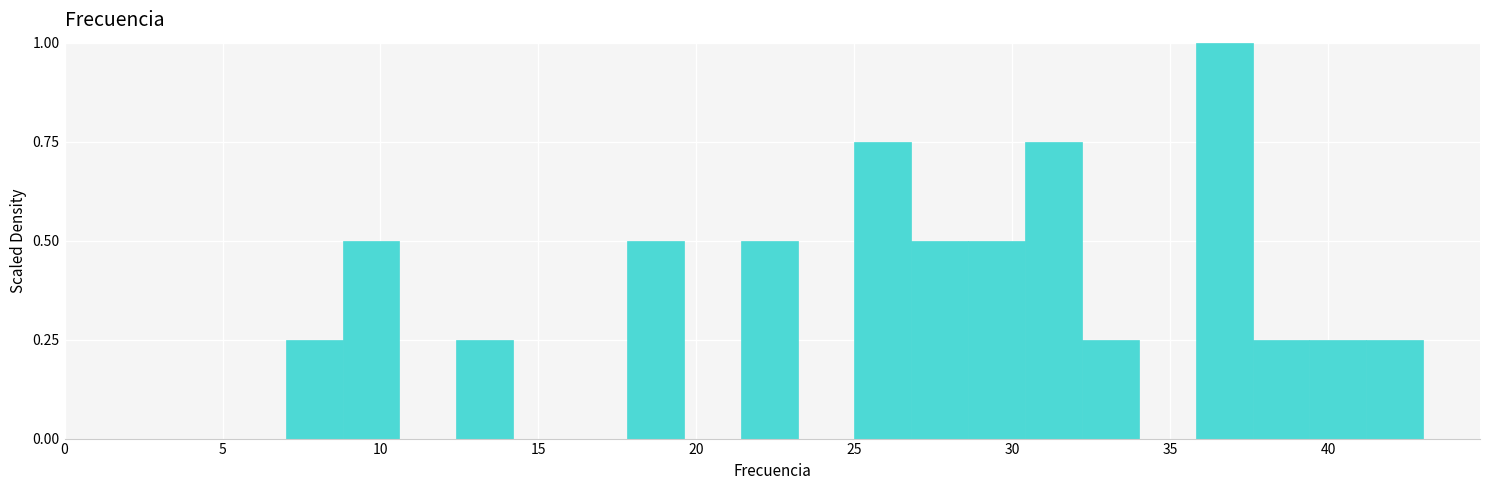

Around what value on the x-axis is the tallest bar? Give the approximate position of its centre, as read against the axis.

36.5